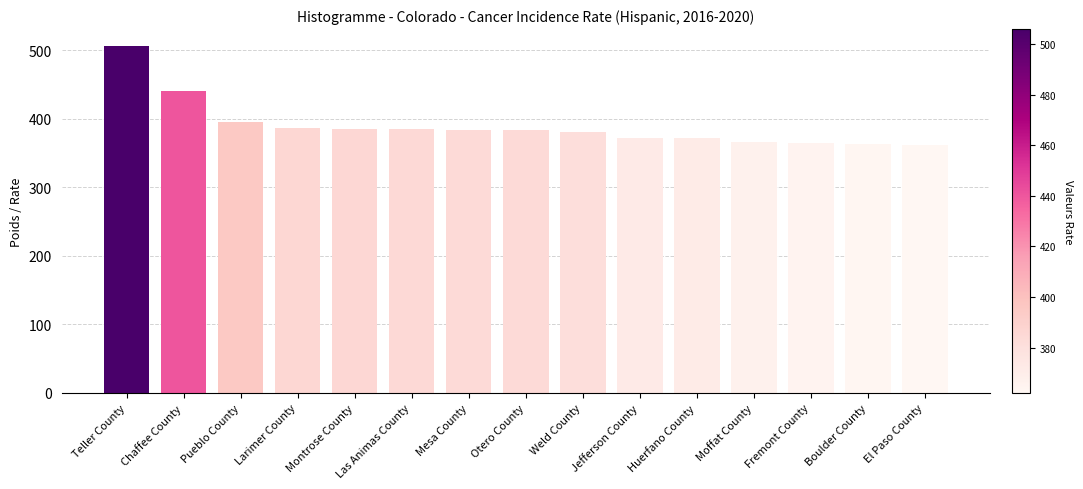

What is the change in value from Teller County to Otero County?

-121.7